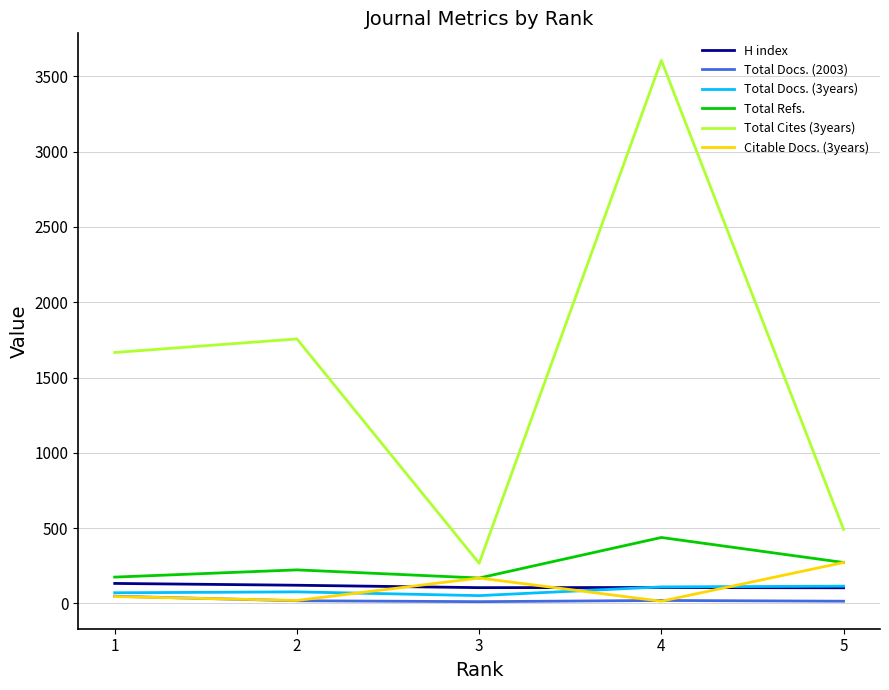

Which series has the largest total across all categories?

Total Cites (3years)